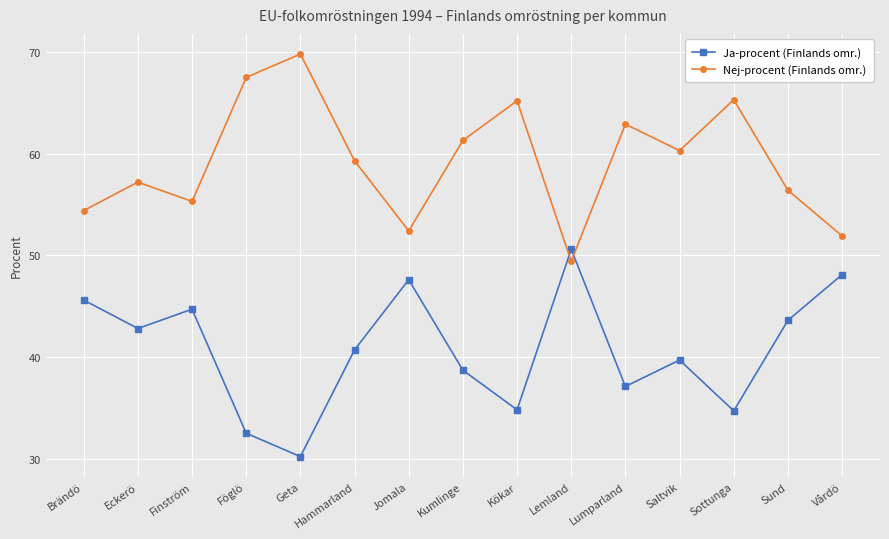

The Ja-procent (Finlands omr.) series shows 30.2 at Geta. True or false?

True